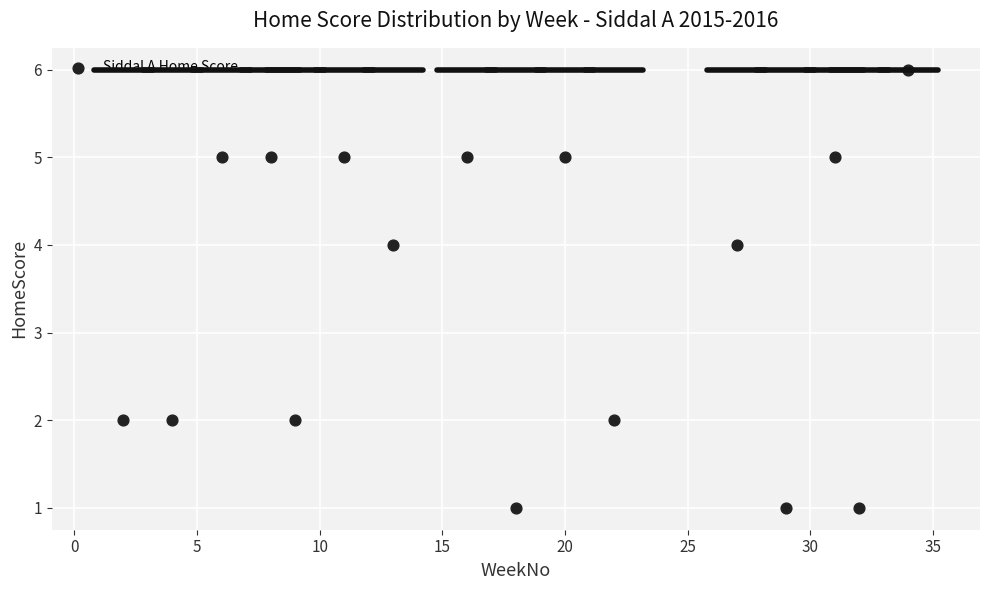

What is the range of X values (max minus min)?

32